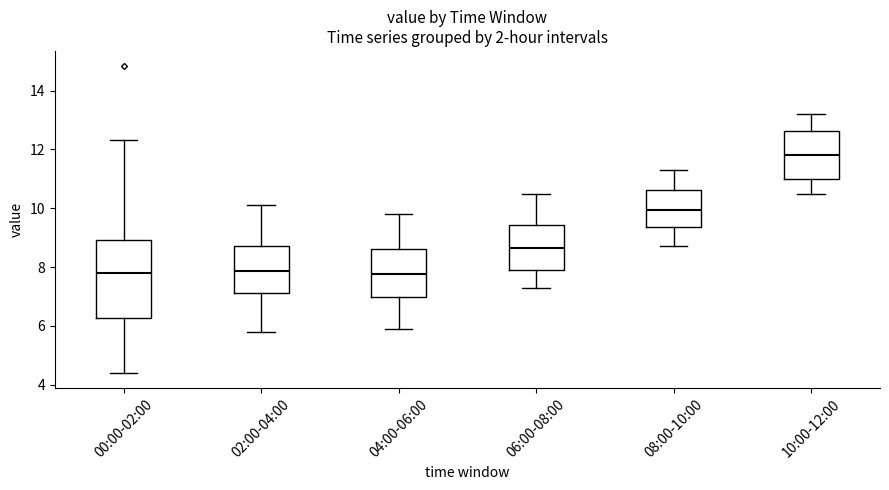

Reading left to right, transcribe this box plot: for each box, give where its median line is, the range the box spans, and where its two whiskers end, as read against the y-axis. The values are not printed on the chart, so give them approximately, as read against the axis.

00:00-02:00: median 7.8, box 6.2 to 9.0, whiskers 4.4 to 12.4
02:00-04:00: median 7.8, box 7.2 to 8.8, whiskers 5.8 to 10.2
04:00-06:00: median 7.8, box 7.0 to 8.6, whiskers 6.0 to 9.8
06:00-08:00: median 8.6, box 8.0 to 9.4, whiskers 7.4 to 10.6
08:00-10:00: median 10.0, box 9.4 to 10.6, whiskers 8.8 to 11.4
10:00-12:00: median 11.8, box 11.0 to 12.6, whiskers 10.6 to 13.2